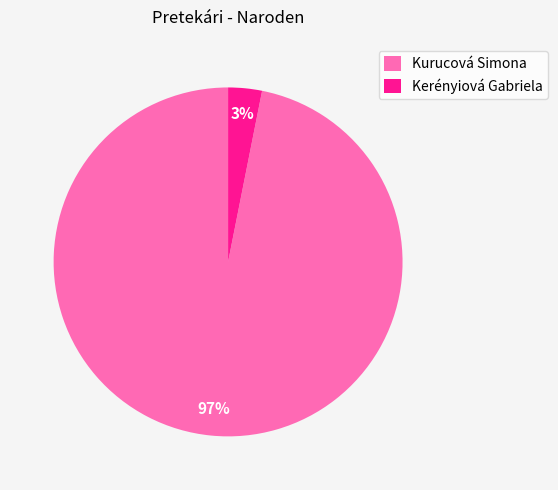

Is it true that Kerényiová Gabriela is 17% of the pie?

False